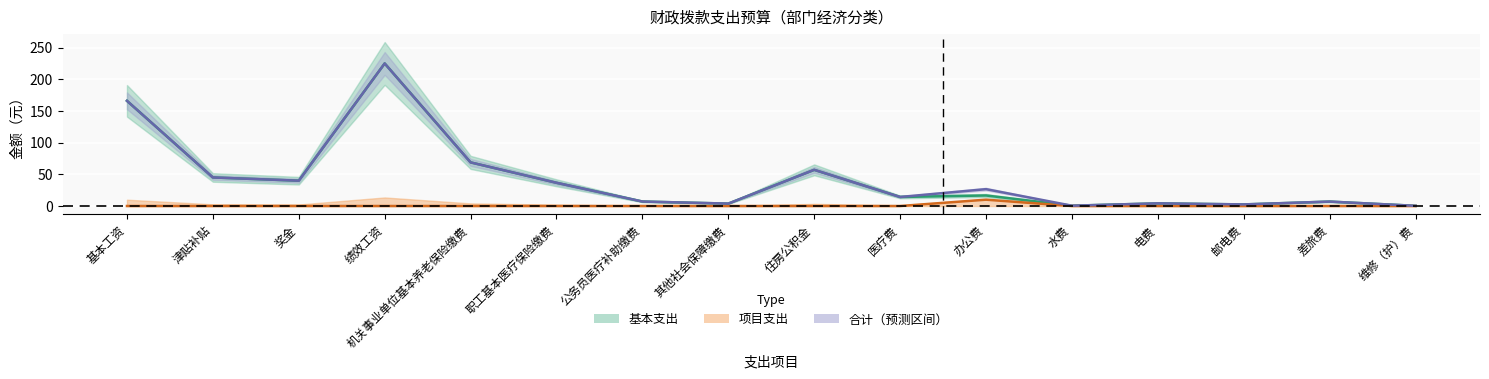

At which category does 合计 reach its first local valley?

奖金